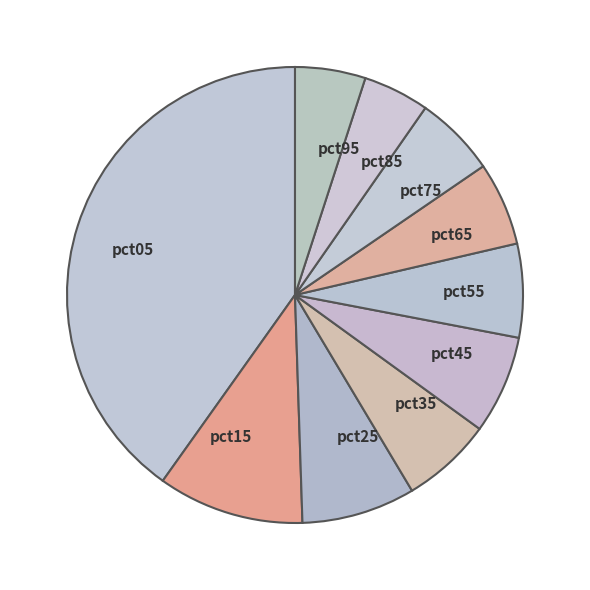

True or false: pct75 accounts for 6% of the total.

True